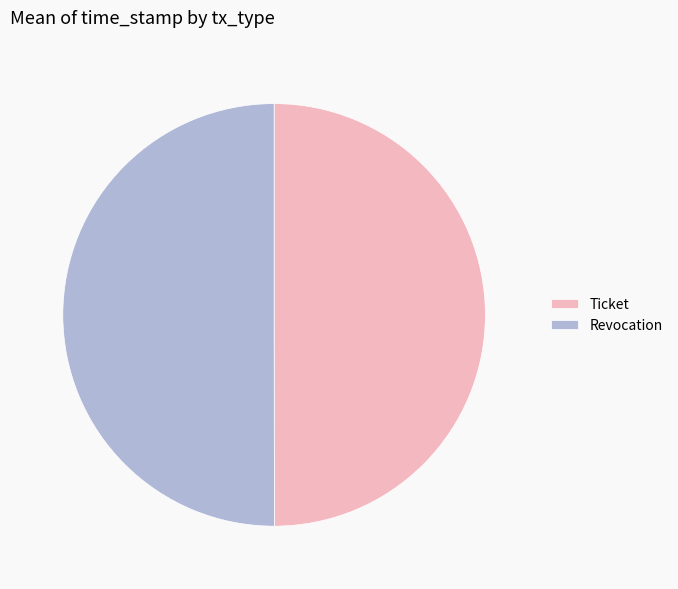

Do Ticket and Revocation together represent more than half of the pie?

Yes